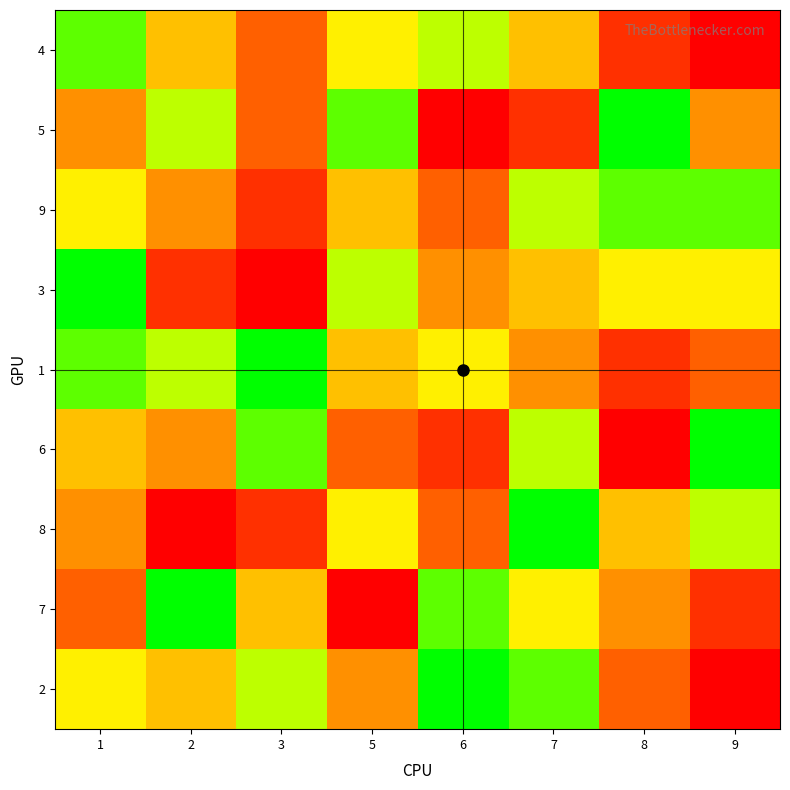

How many distinct data groups are displayed?

9